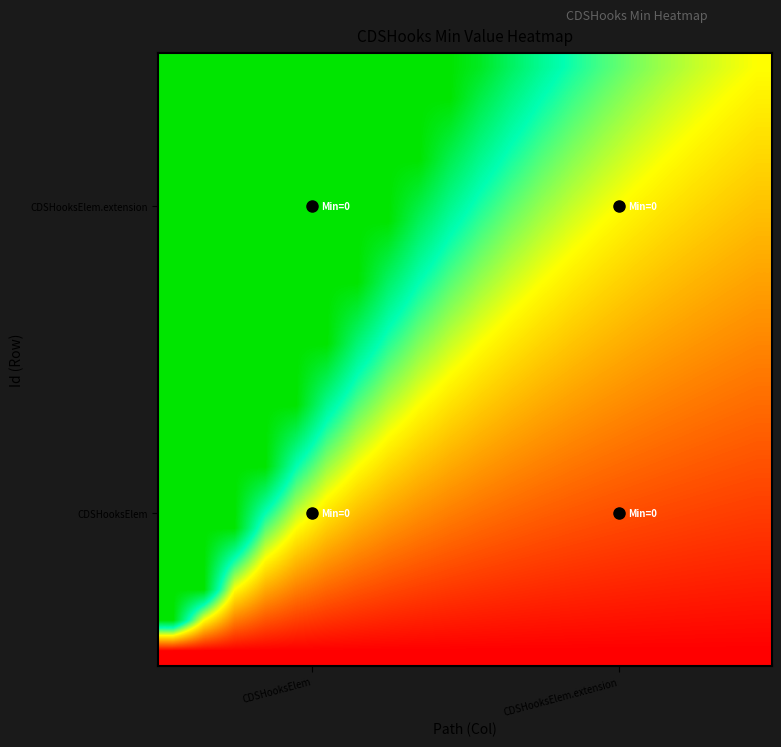

How many series are shown in this chart?

20